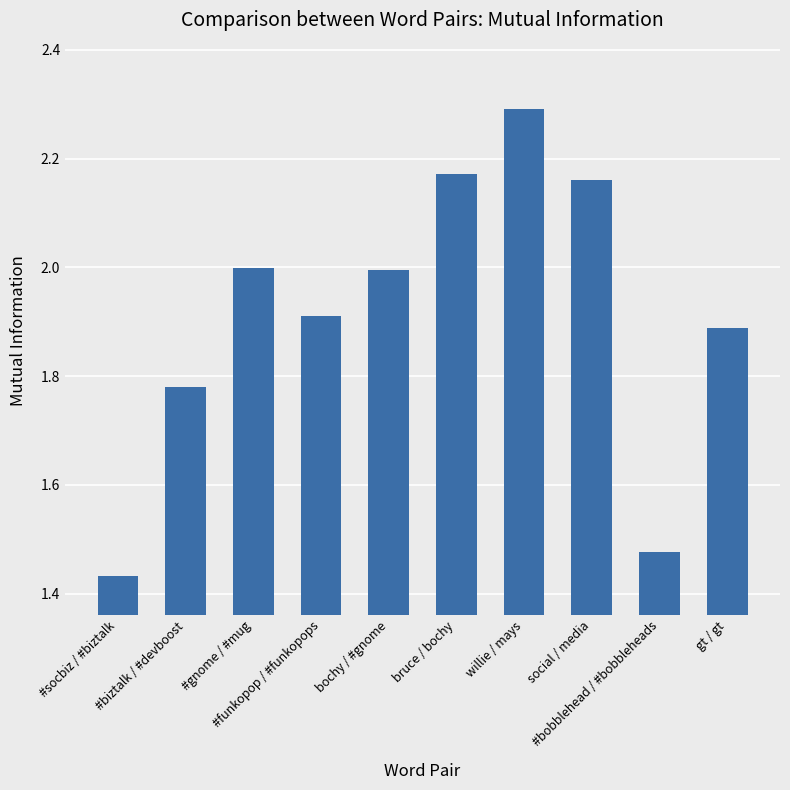

How many data points does each series have?

10